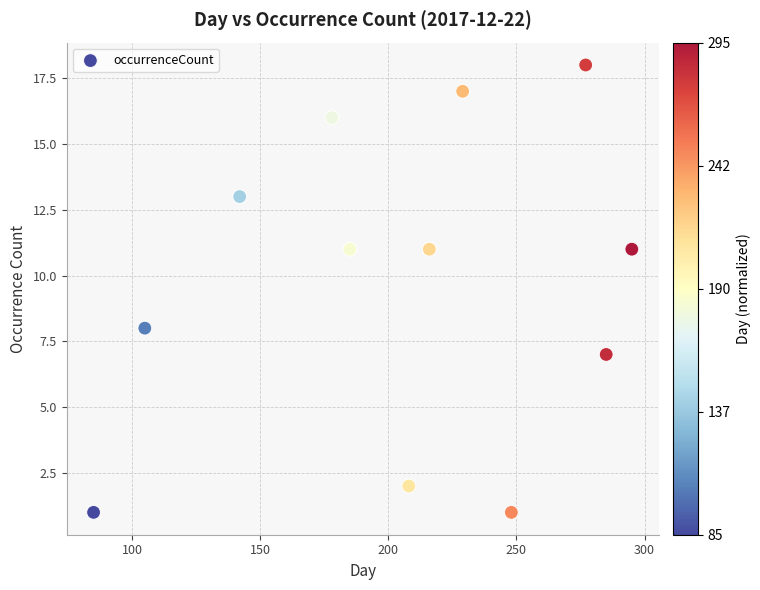

What is the range of Y values (max minus min)?

17